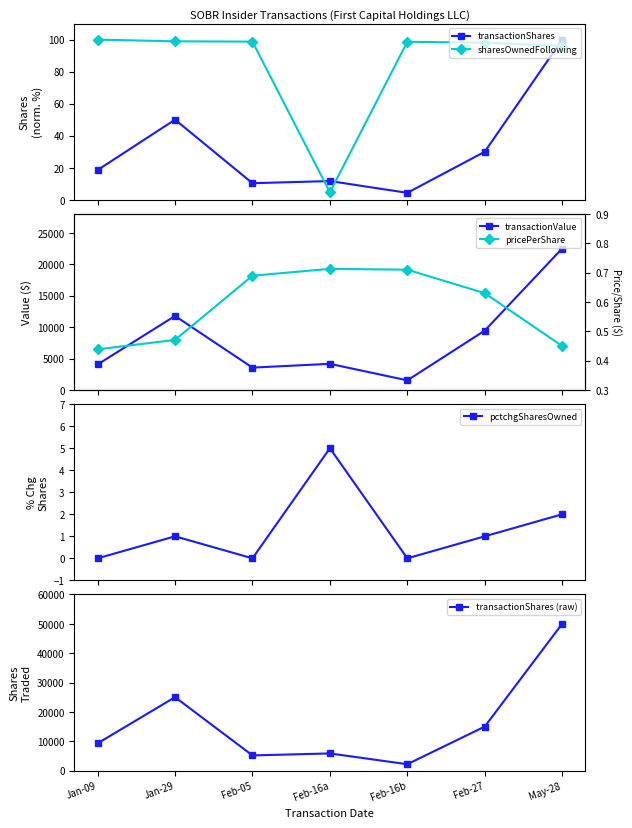

Where is the first local minimum for pctchgSharesOwned?

Feb-05